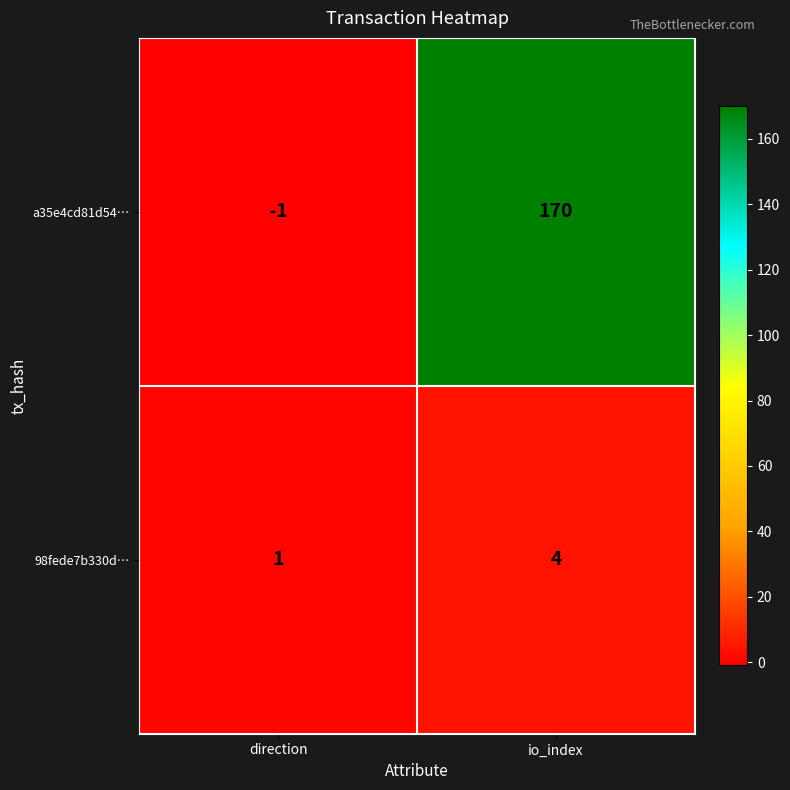

Which label corresponds to the largest value in the chart?

io_index